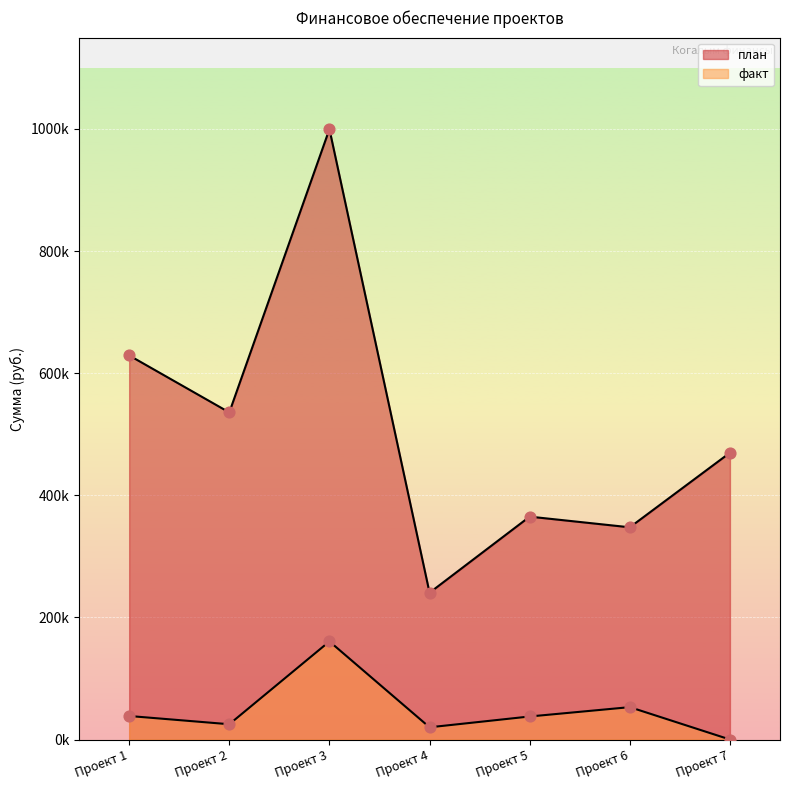

What are all the series names shown in the legend?

план, факт